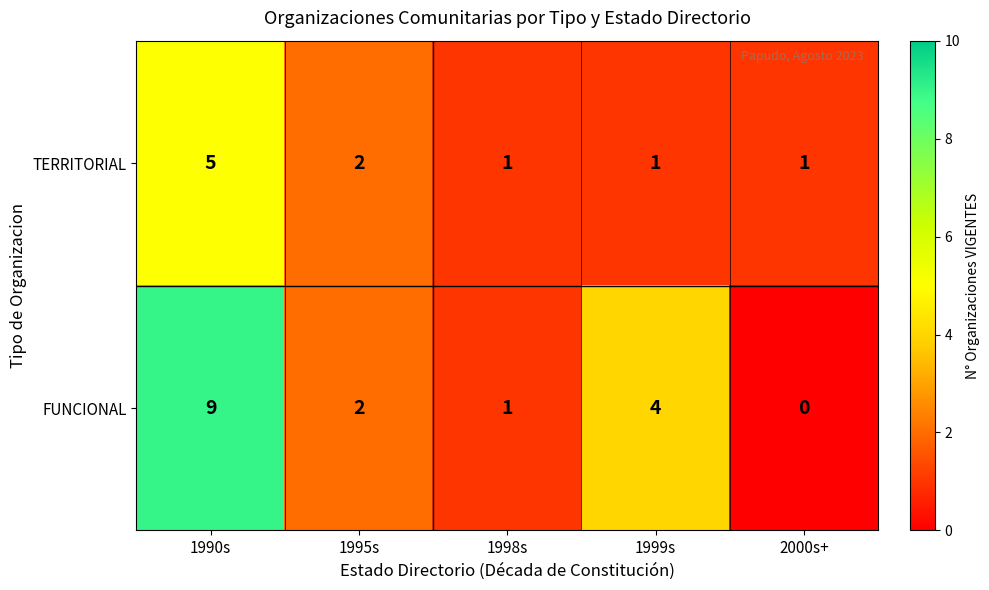

The value of FUNCIONAL at 2000s+ is 5. True or false?

False